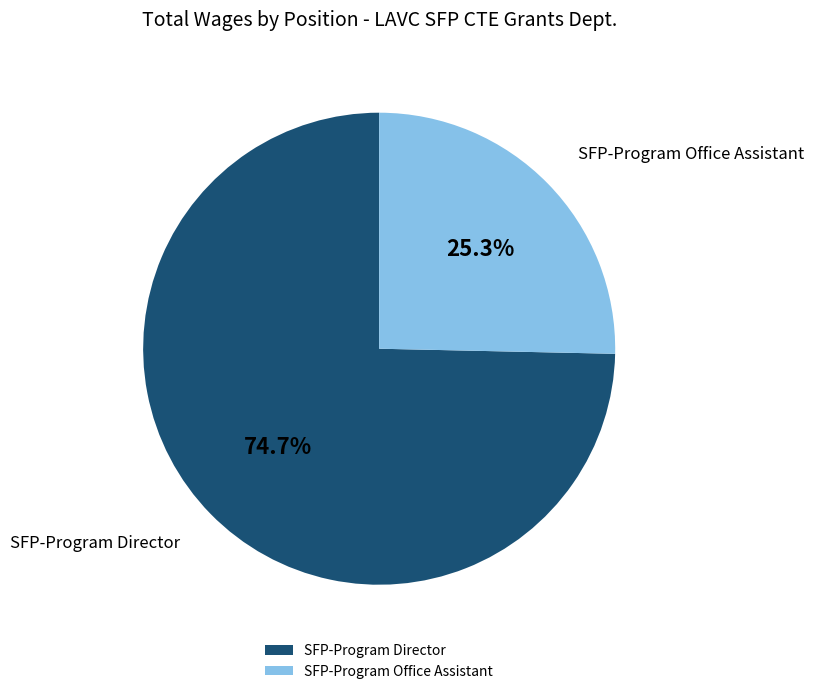

How much of the chart is everything except SFP-Program Office Assistant?

74.7%